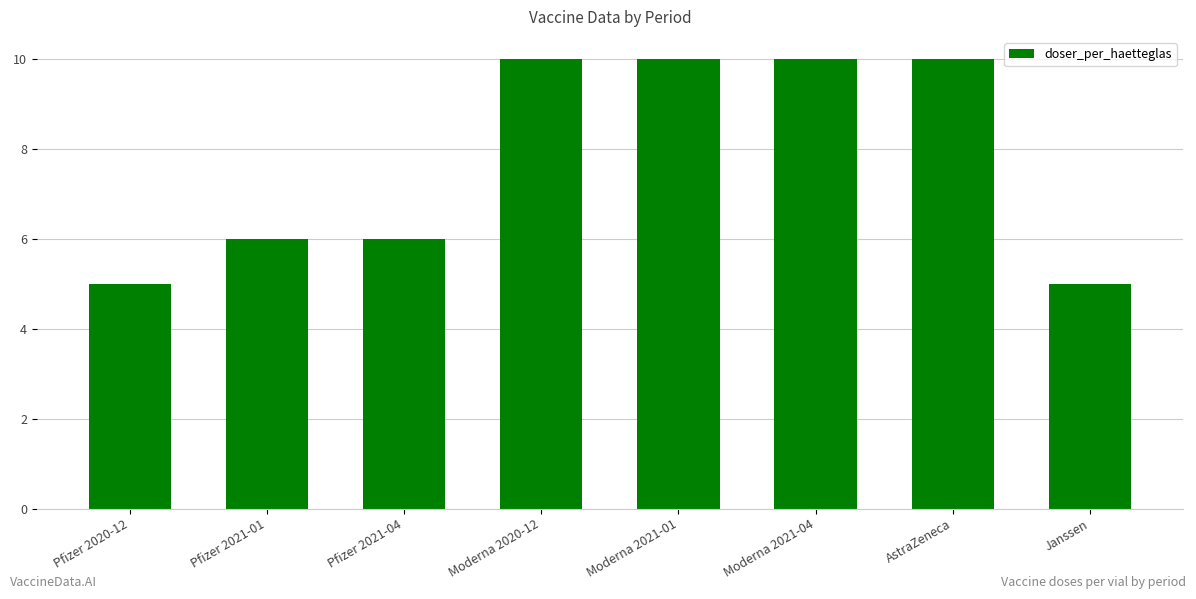

Reading left to right, what are all the values shown in this chart?

Pfizer 2020-12=5	Pfizer 2021-01=6	Pfizer 2021-04=6	Moderna 2020-12=10	Moderna 2021-01=10	Moderna 2021-04=10	AstraZeneca=10	Janssen=5